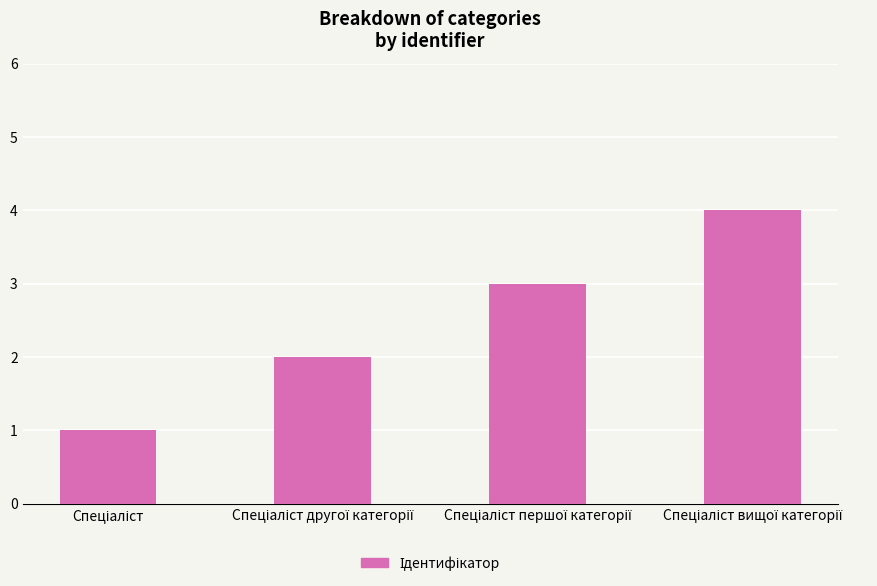

What is the maximum value shown in the chart?

4